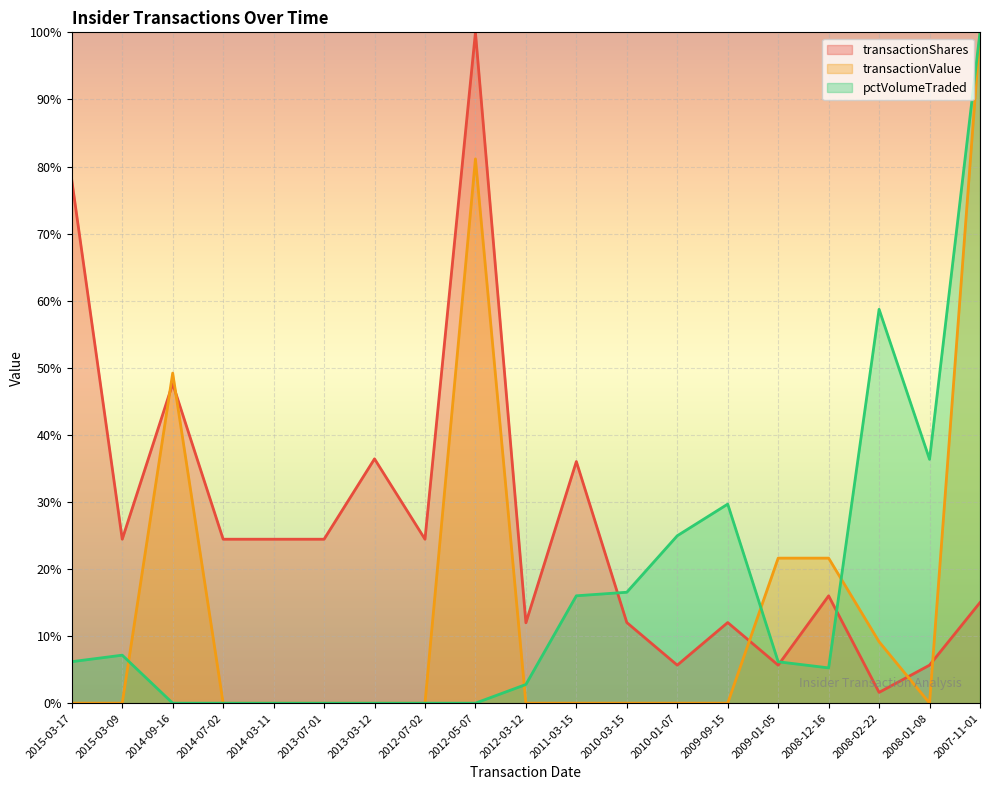

Which series has the largest range (max minus min)?

transactionValue